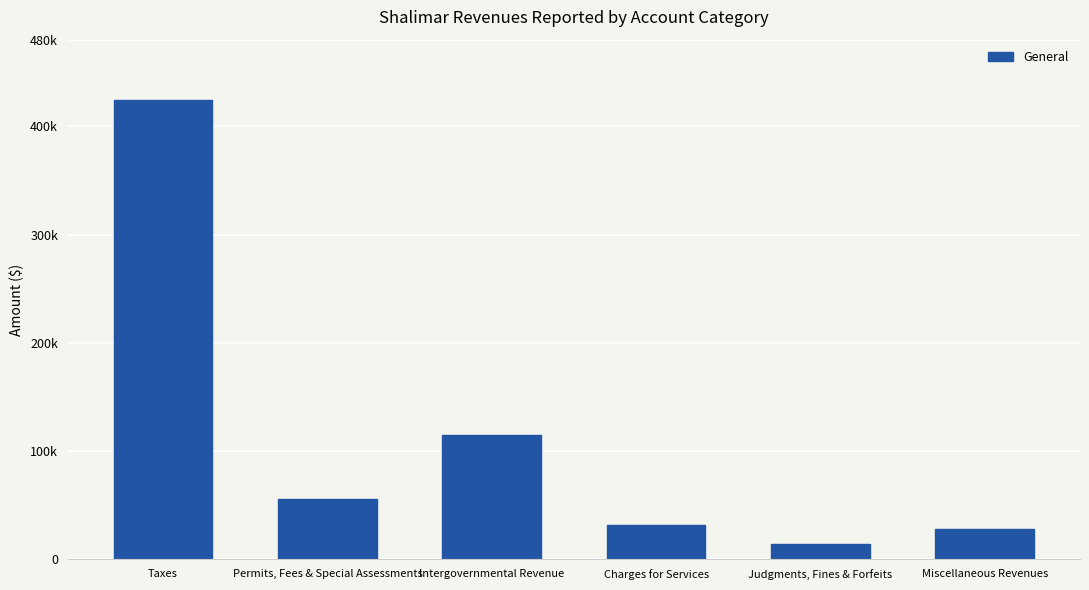

Does the chart contain any negative values?

No